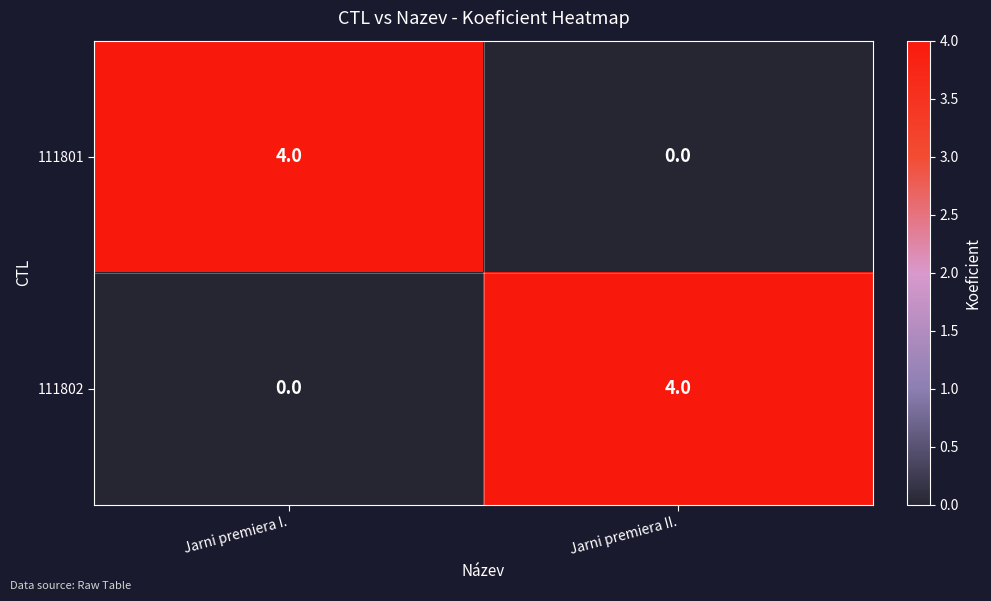

What is the difference between the highest and lowest values at Jarni premiera I.?

4